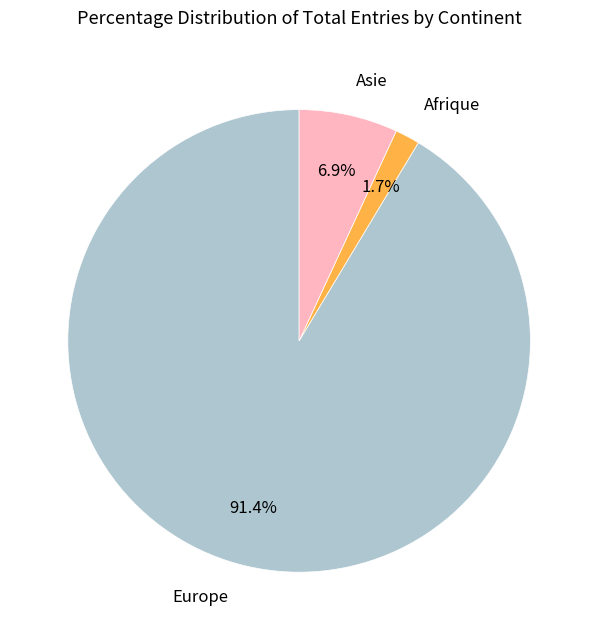

Count the number of slices in the pie.

3